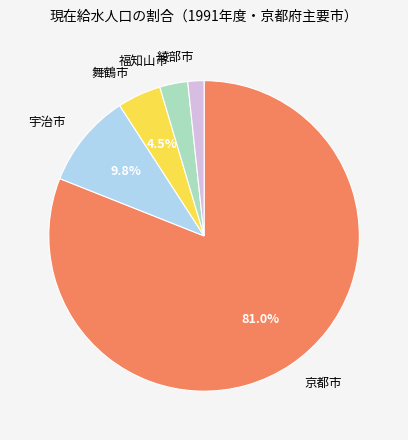

What percentage is the 福知山市 slice, to the nearest percent?

3%